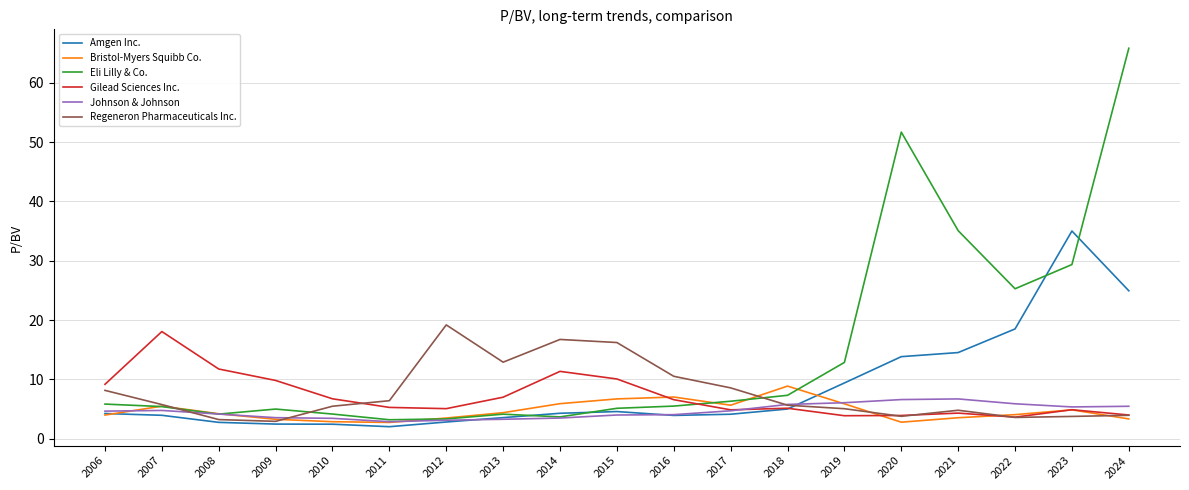

At which label does Eli Lilly & Co. reach its peak?

2024